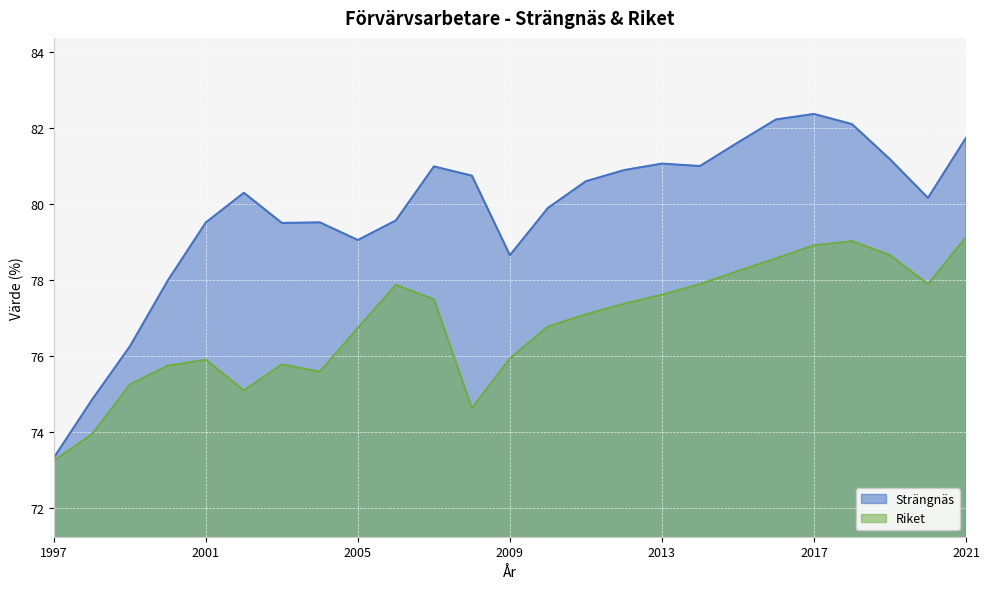

True or false: Strängnäs and Riket intersect in this chart.

False